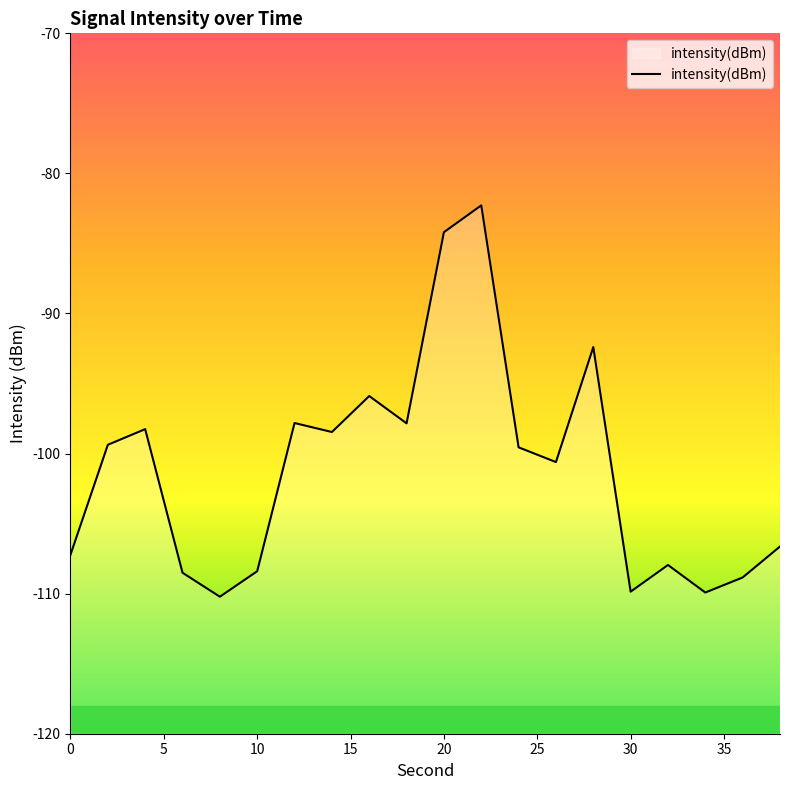

True or false: the data shows -136.6 at 20.

False